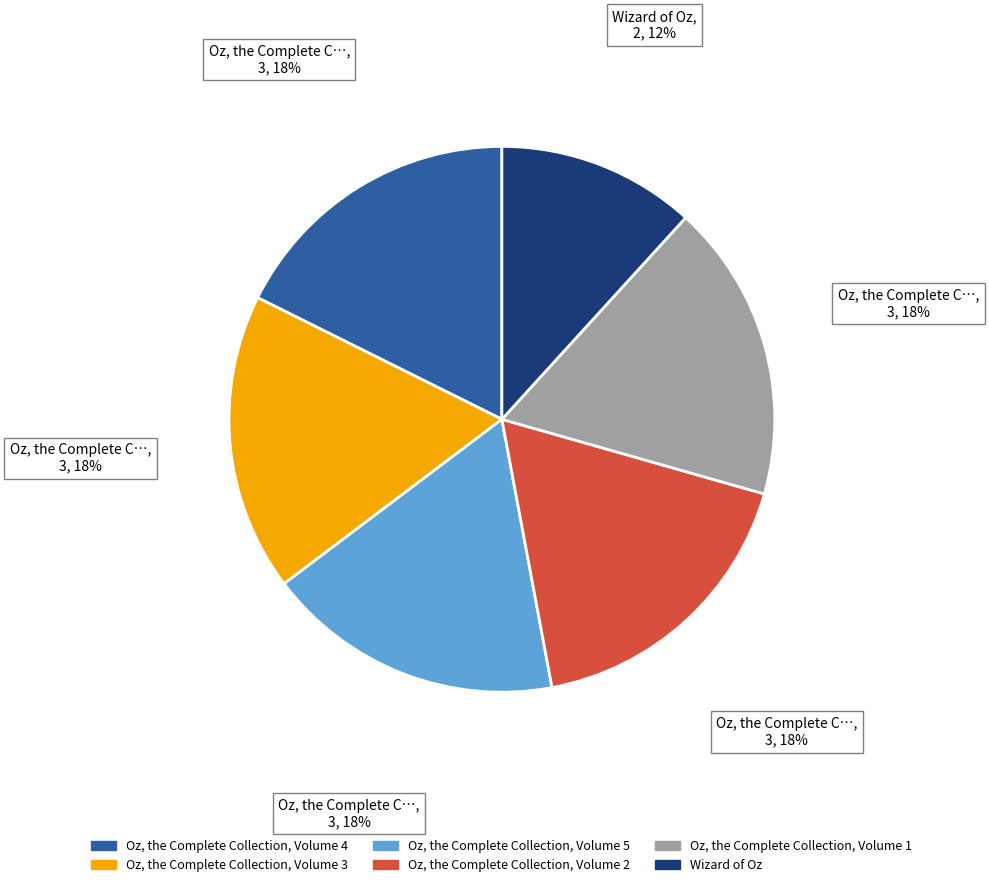

Is it true that Oz, the Complete Collection, Volume 5 is 4% of the pie?

False